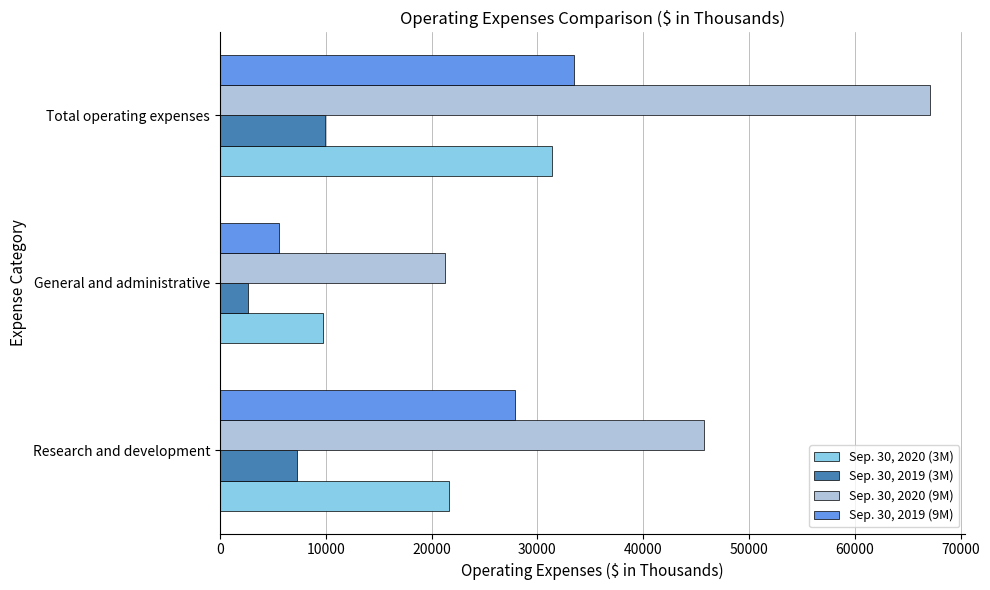

At which category is the sum across all series the highest?

Total operating expenses